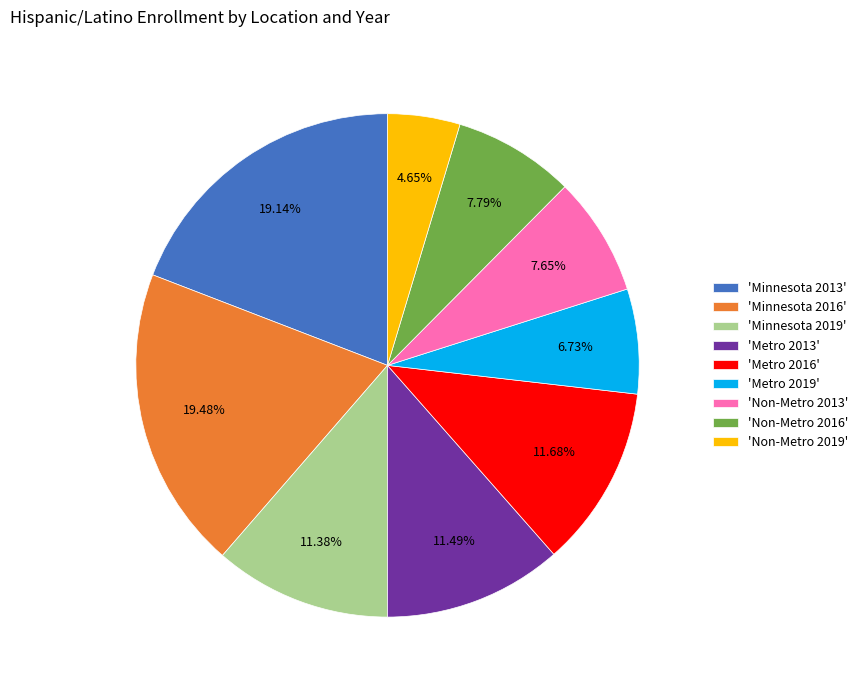

Is there a majority slice in this chart?

No